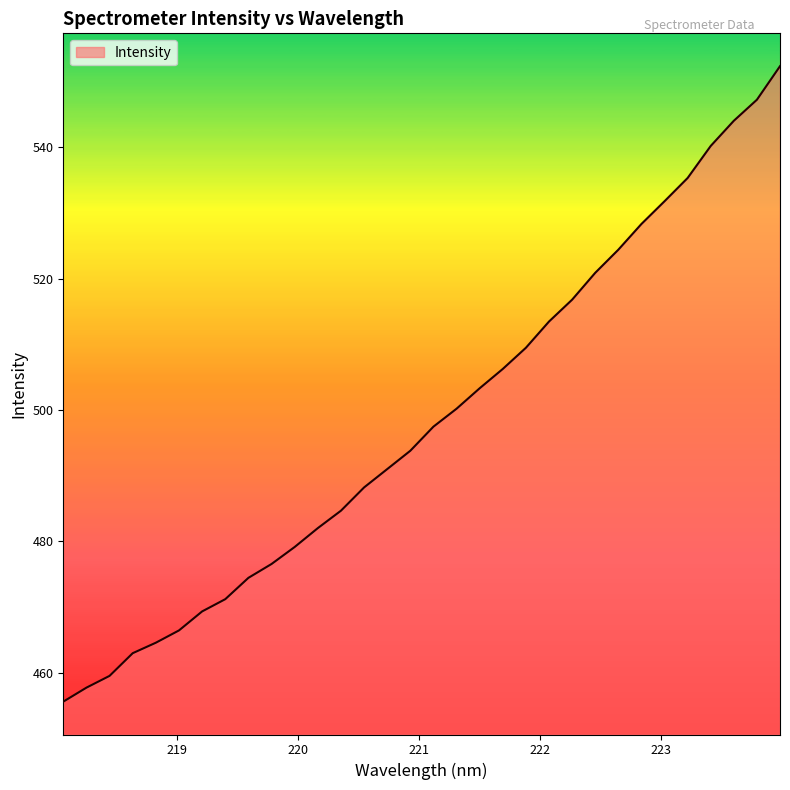

What is the maximum value shown in the chart?

552.3